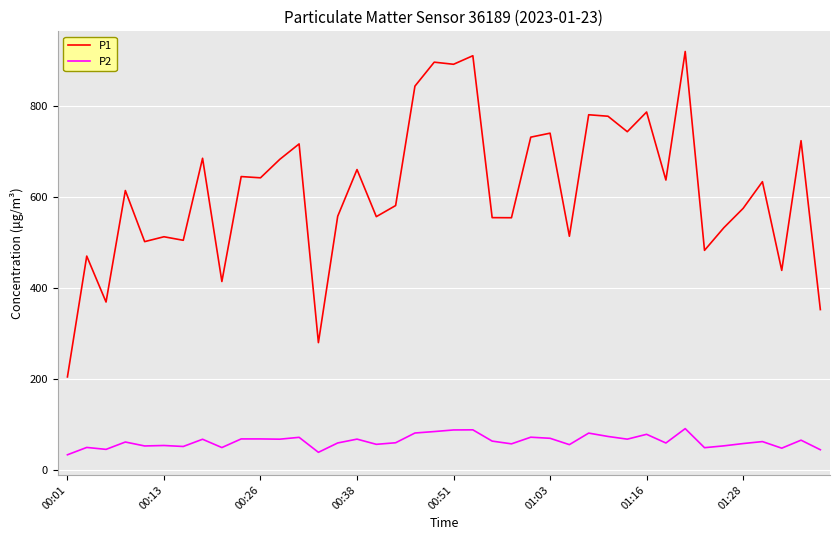

How many lines are shown in the chart?

2